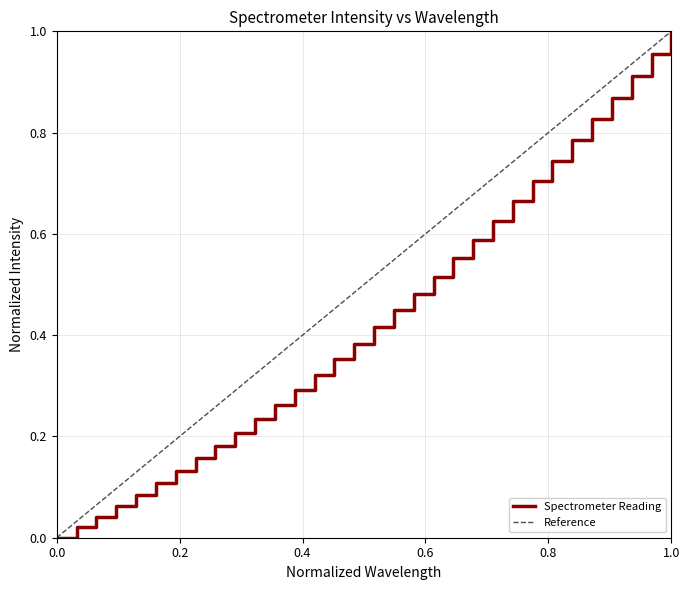

Is this an area chart (filled region under the line)?

No